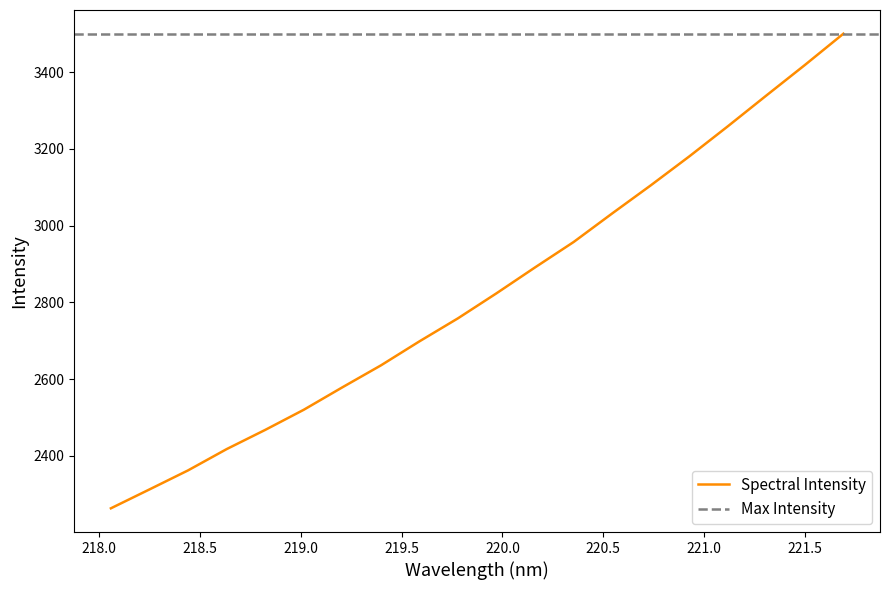

What is the sum of the values at 220.9264 and 219.3979?

5816.3